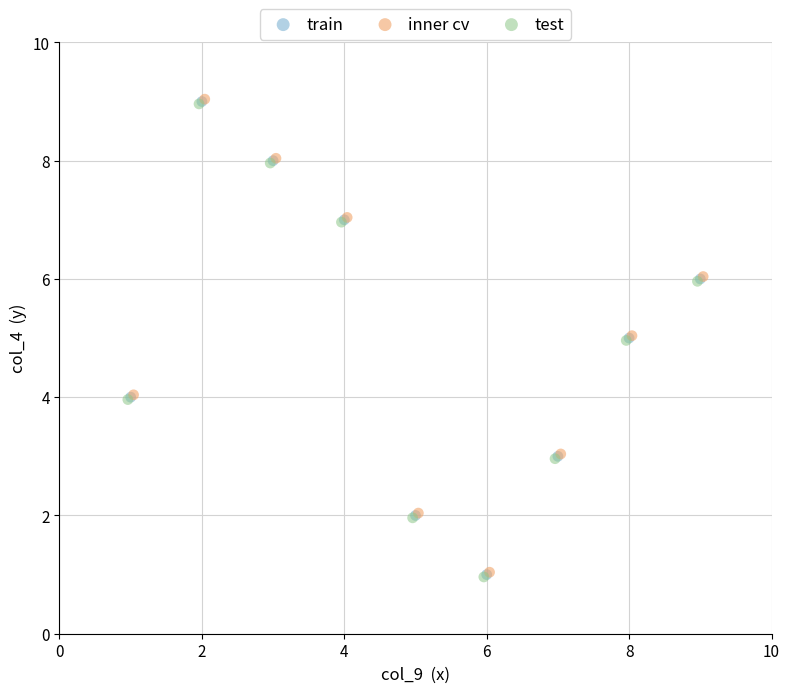

What are all the series names shown in the legend?

train, inner cv, test